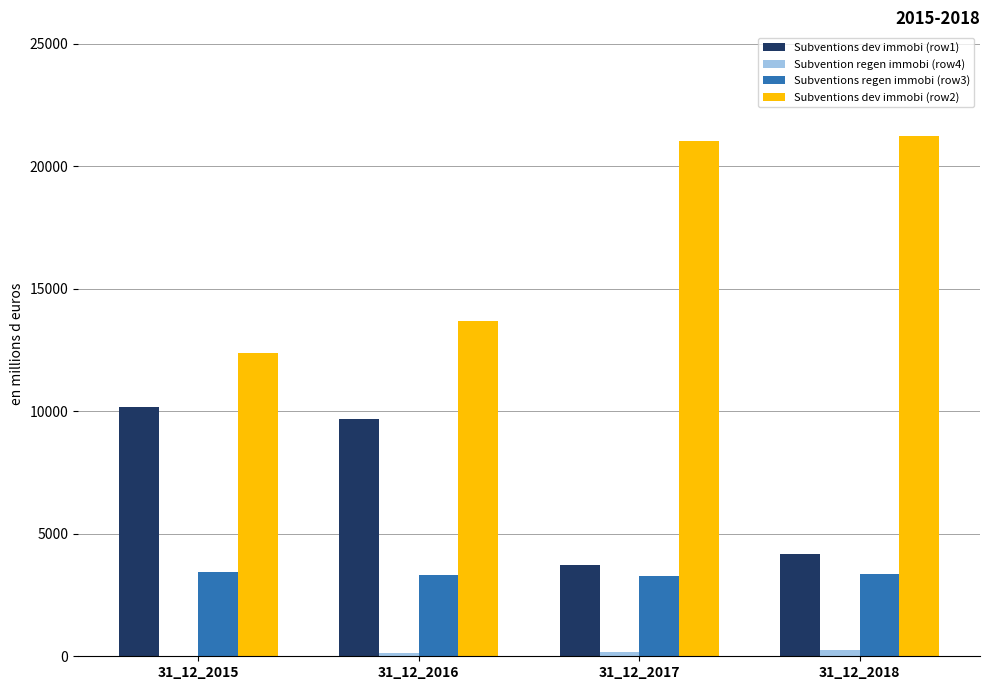

Which series has the largest total across all categories?

Subventions dev immobi (row2)